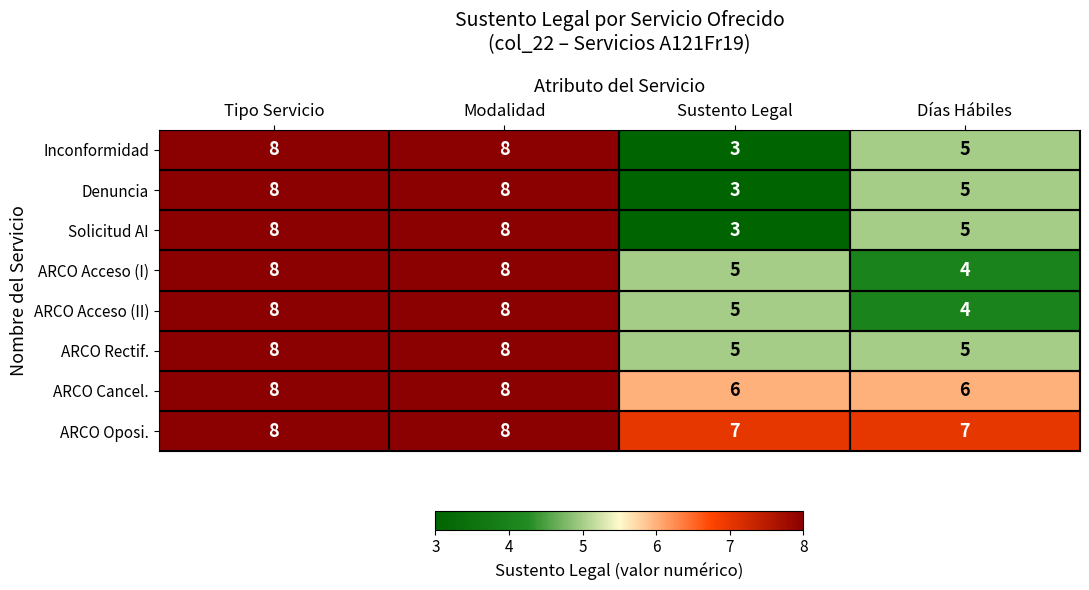

What is the difference between the highest and lowest values at Días Hábiles?

3